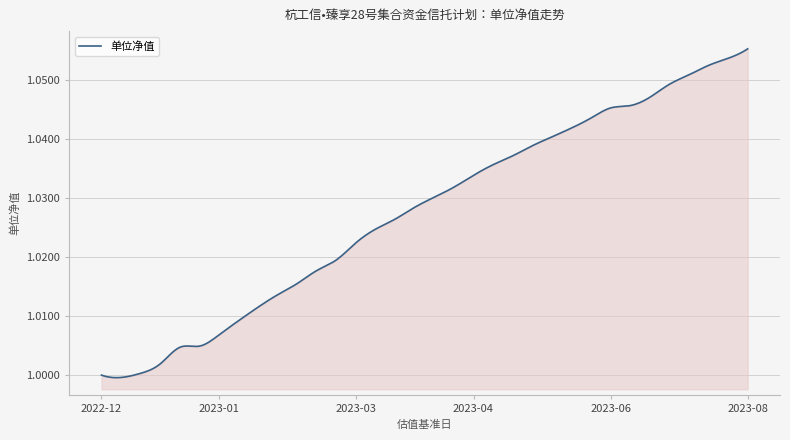

What is the average value?

1.0